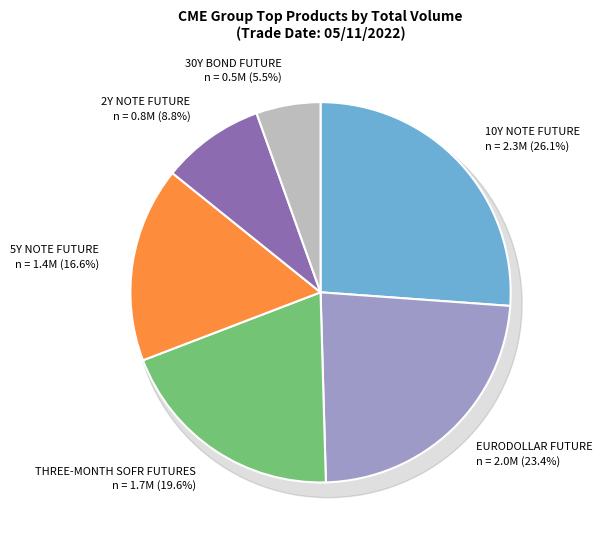

True or false: THREE-MONTH SOFR FUTURES accounts for 20% of the total.

True